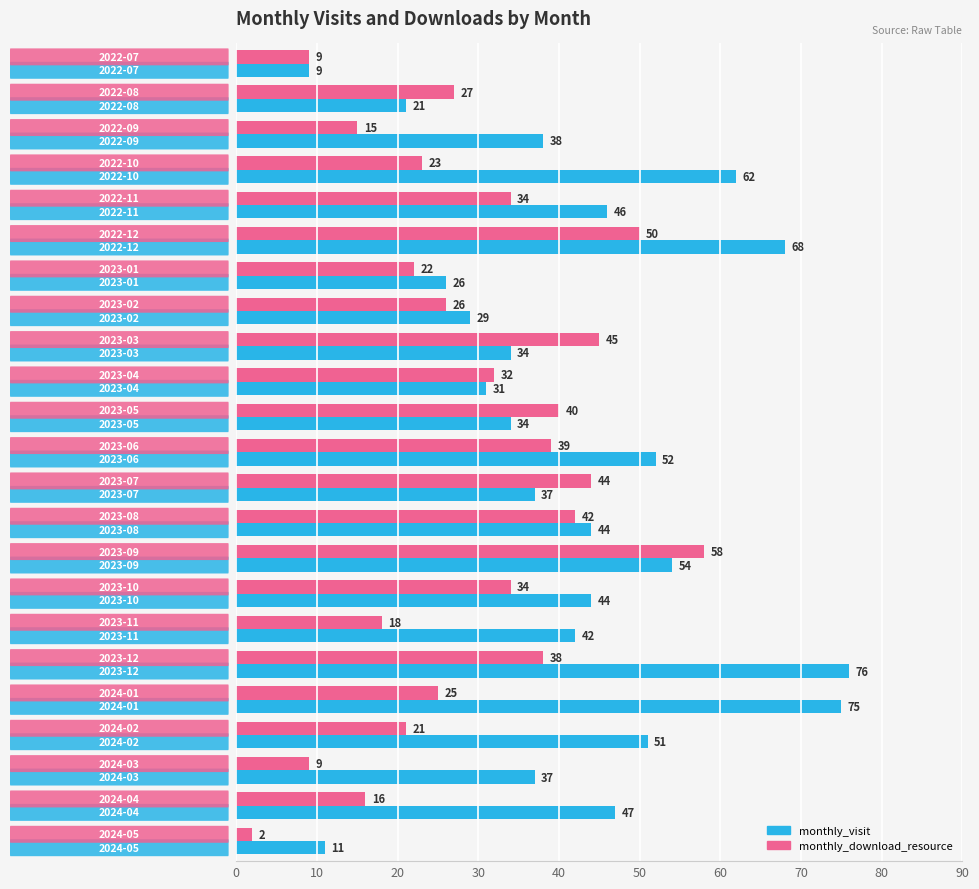

List the series in order of their peak value, lowest first.

monthly_download_resource, monthly_visit